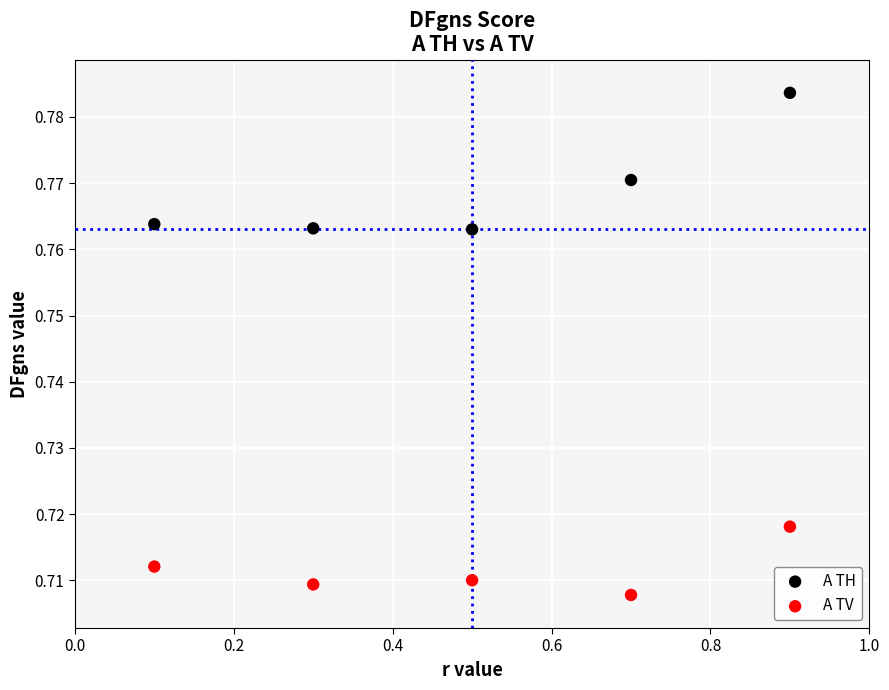

Which series has the widest spread of Y values?

A TH